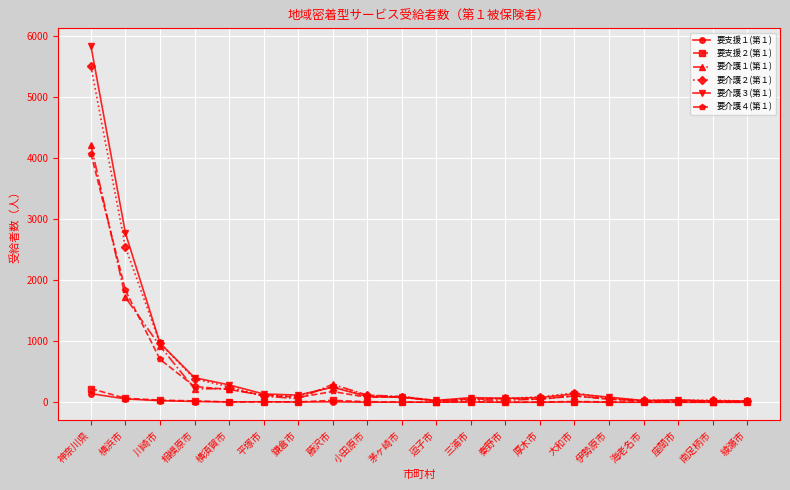

The 要介護３(第１) series shows 246 at 藤沢市. True or false?

True